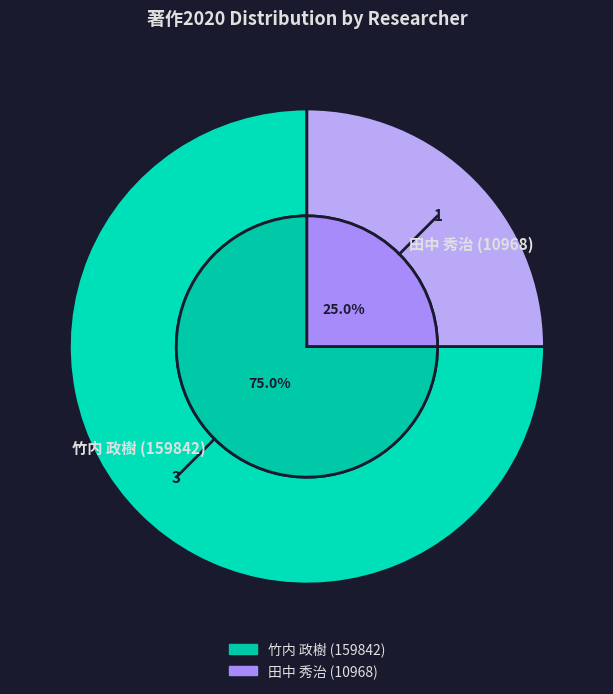

Is the sum of 竹内 政樹 (159842) and 田中 秀治 (10968) greater than half?

Yes